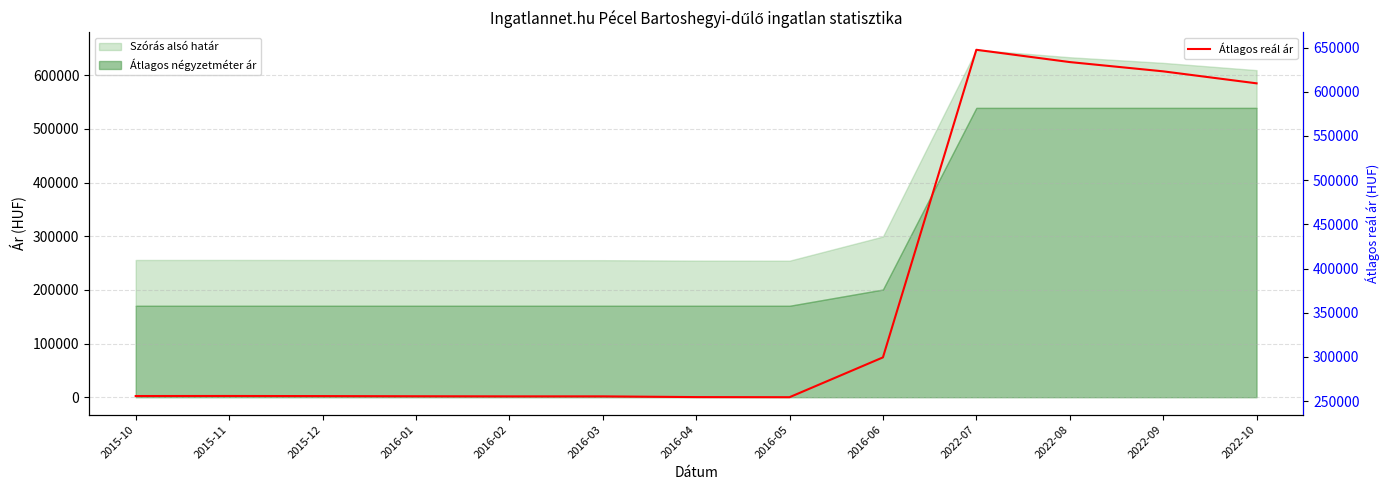

What is the difference between the maximum and second lowest values?

392957